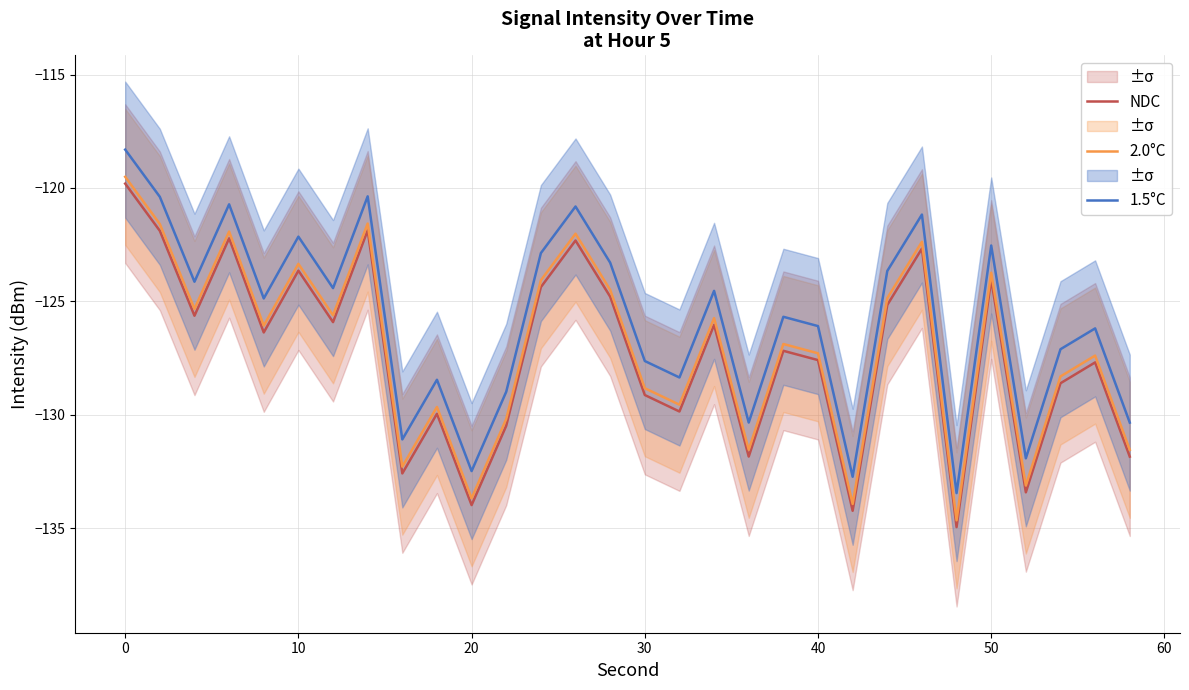

Does the chart display data point markers on the line(s)?

No